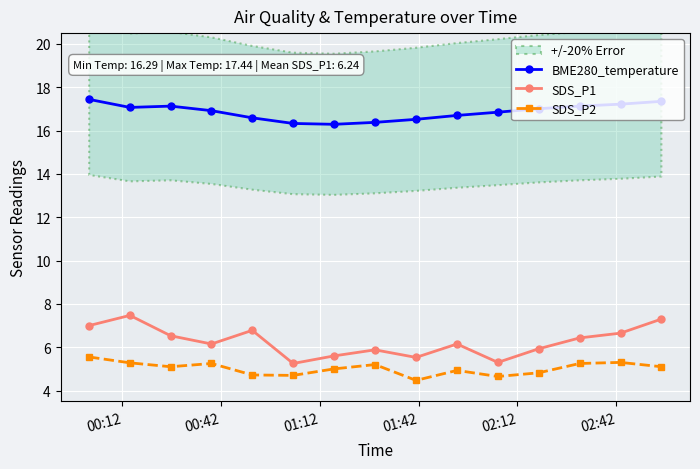

What is the minimum value for SDS_P2?

4.5